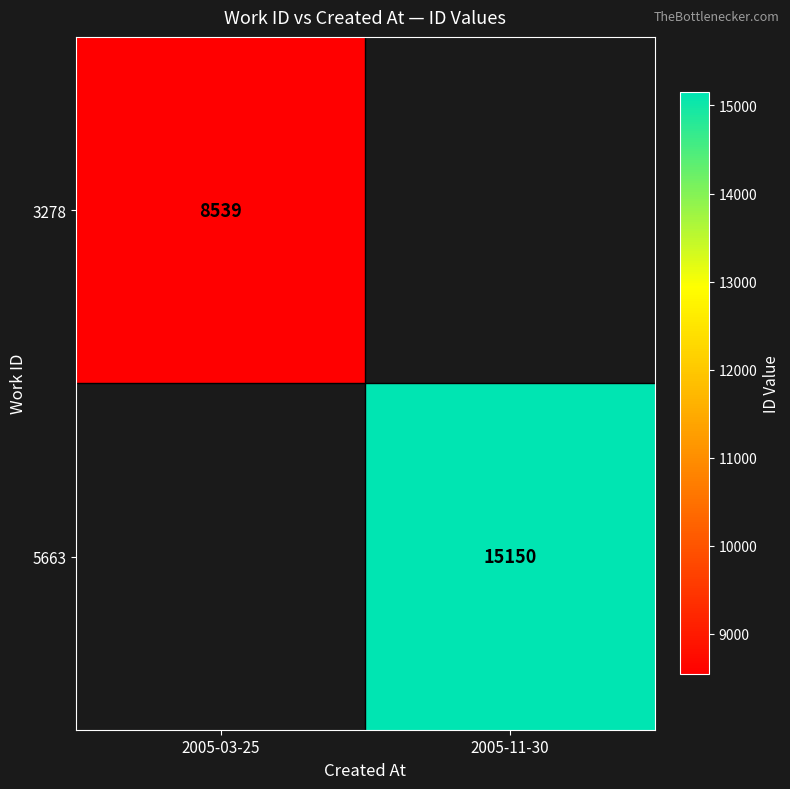

Is it true that 3278 equals 11863 at 2005-03-25?

False